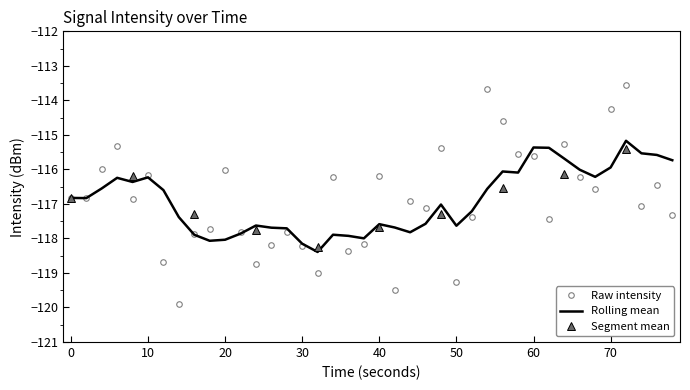

The value of Raw intensity at 50 is -191.0. True or false?

False